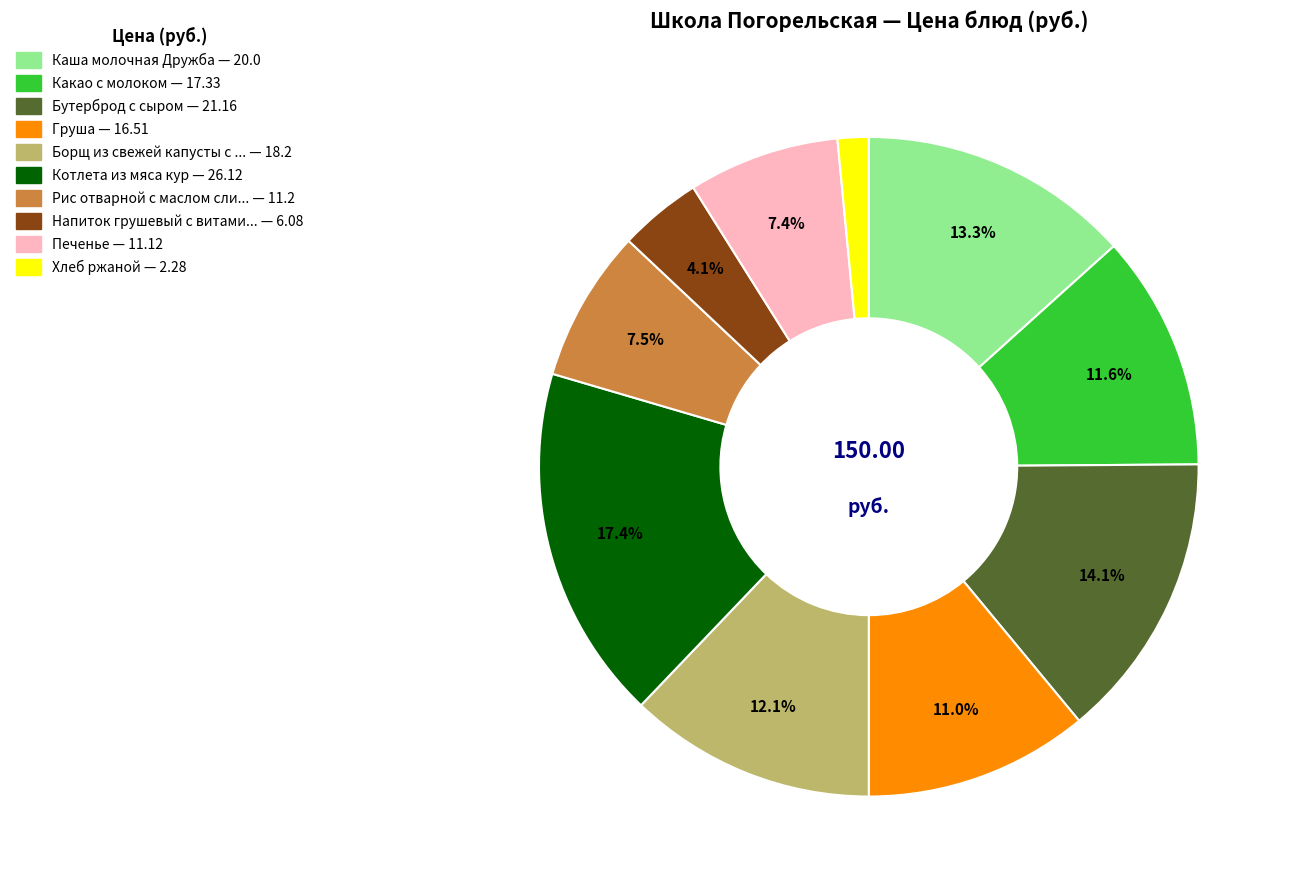

Is there a majority slice in this chart?

No